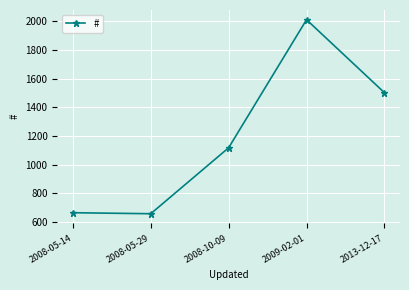

Approximately how many times larger is the value at 2008-10-09 compared to 2008-05-29?

1.7